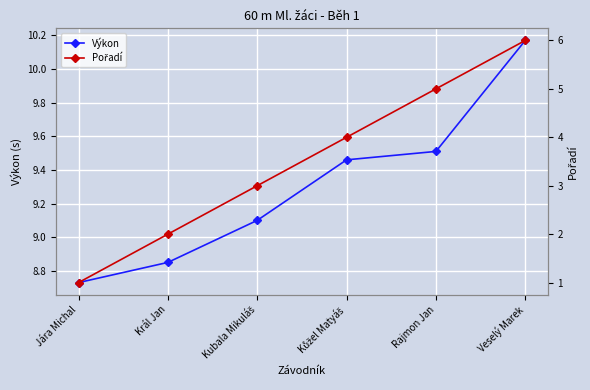

How many series are shown in this chart?

2